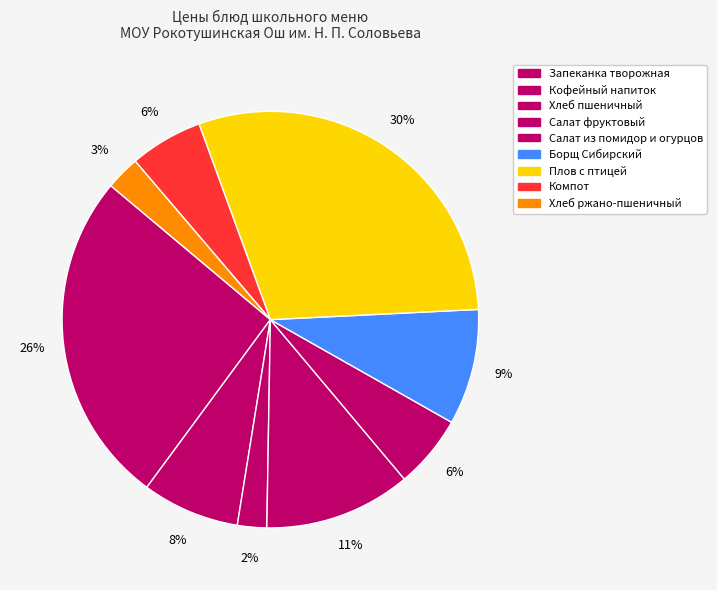

How many segments does this pie chart have?

9